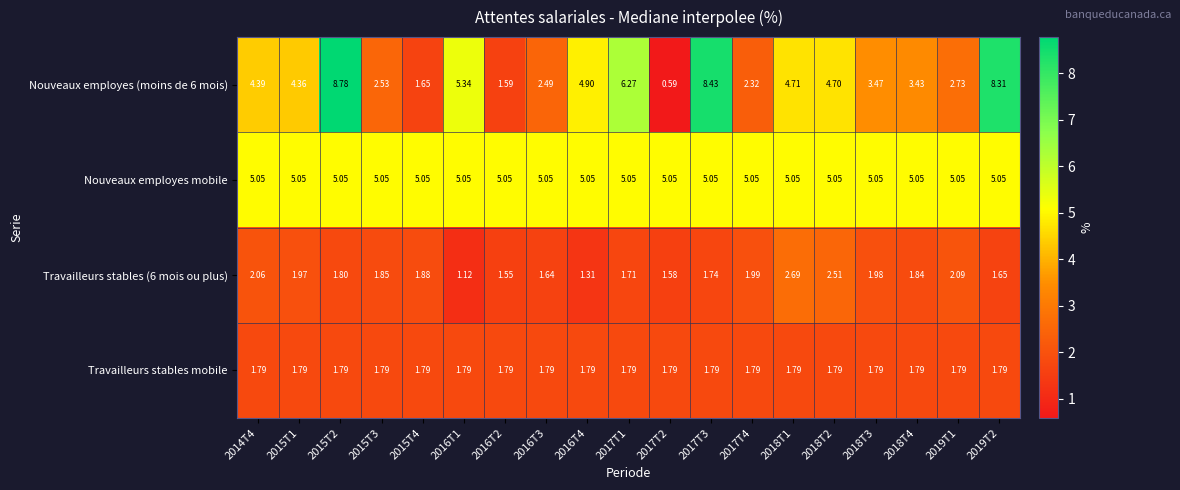

Is the value of Travailleurs stables mobile at 2015T4 greater than the value of Travailleurs stables (6 mois ou plus) at 2017T3?

Yes